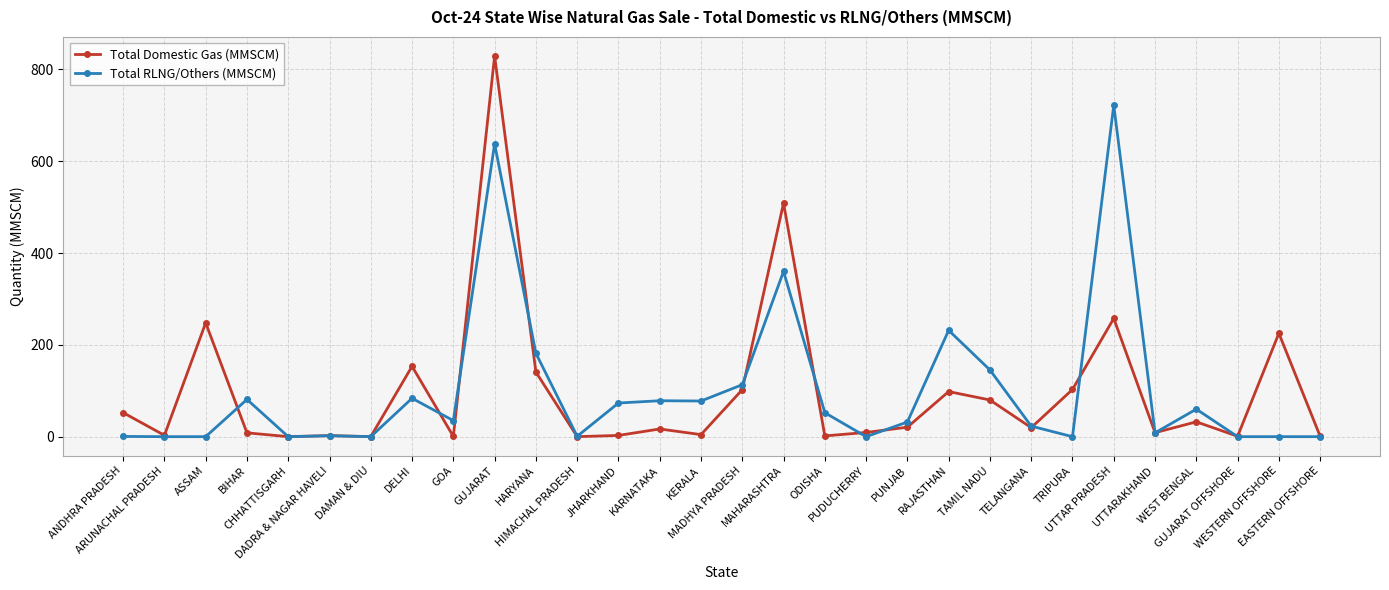

True or false: Total Domestic Gas (MMSCM) has more than 2 interior local peaks.

True